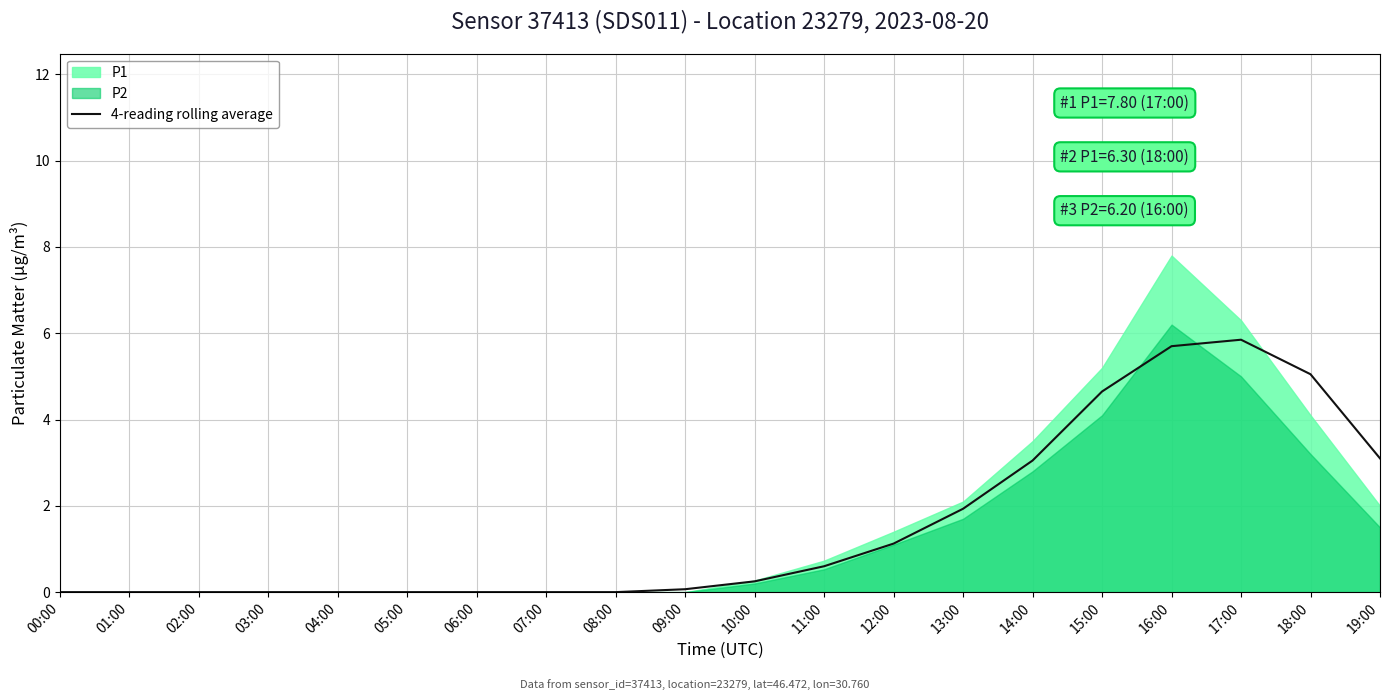

What is the average value?

1.6